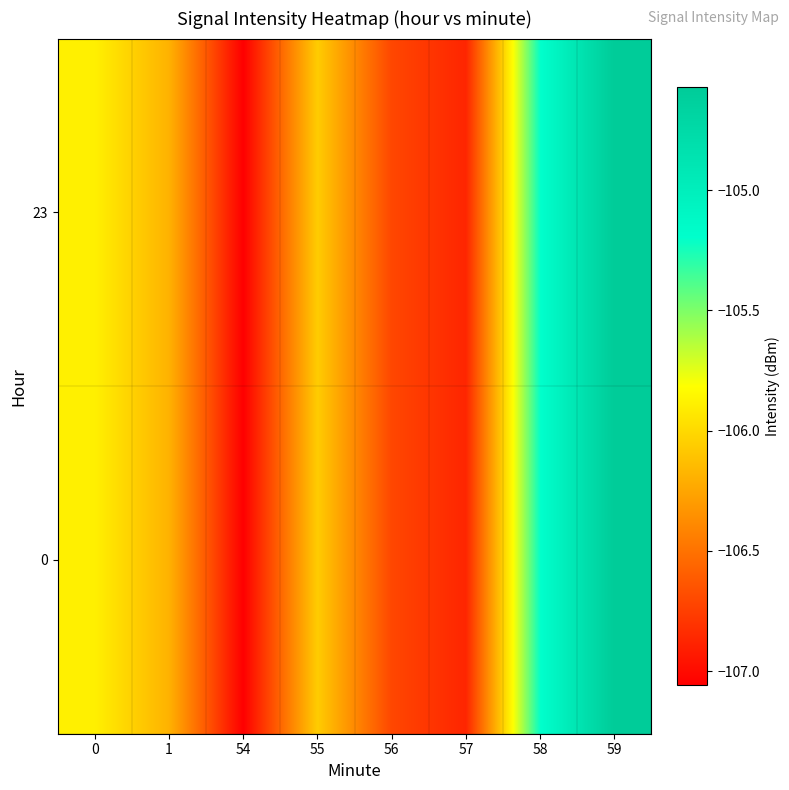

At which category is the sum across all series the highest?

59